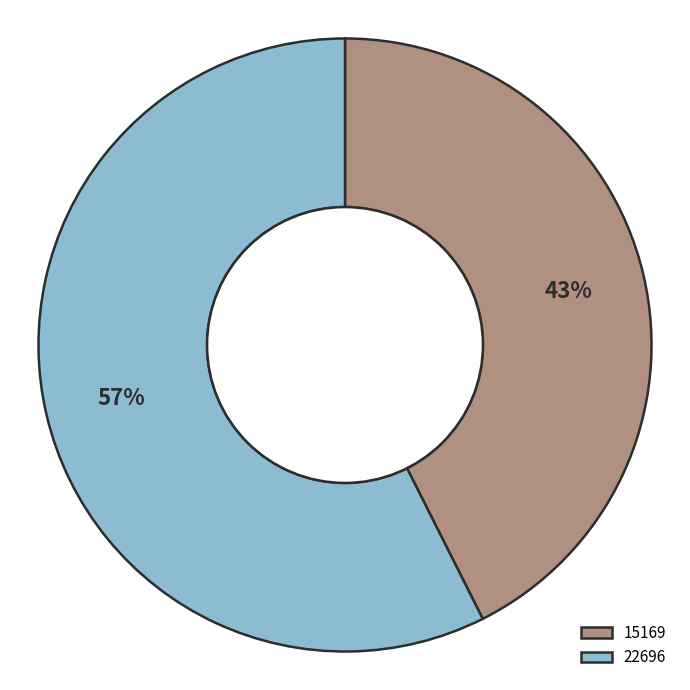

Which has a higher value, 15169 or 22696?

22696